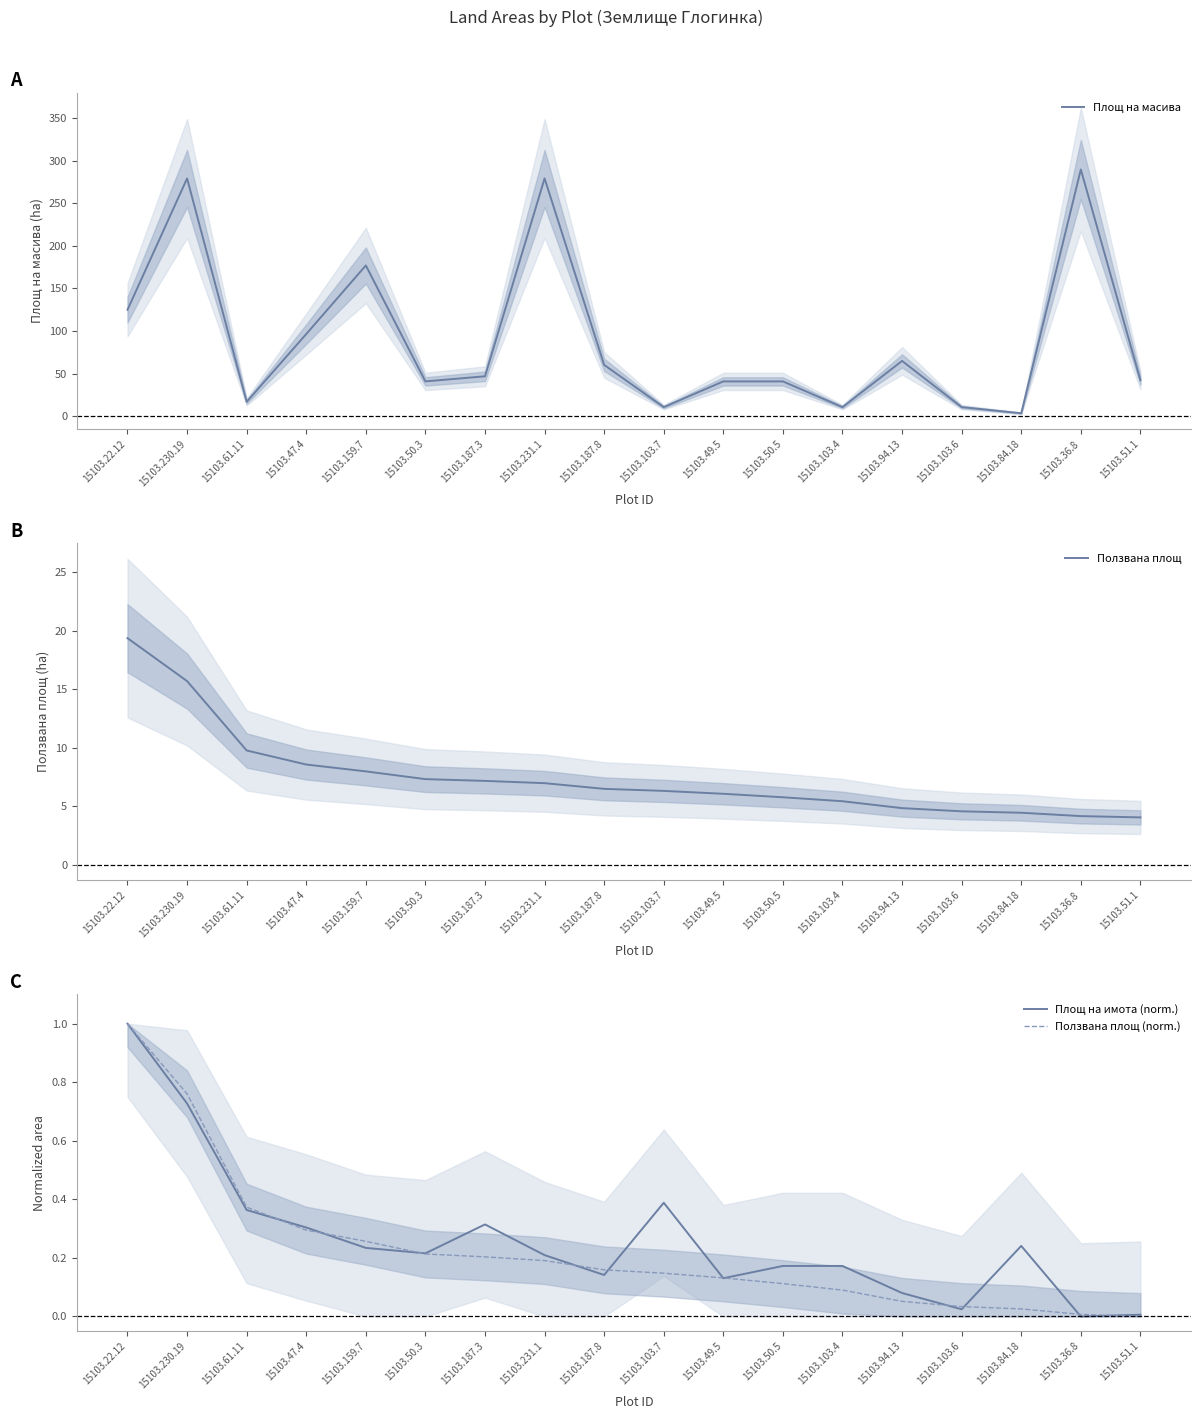

At how many categories does at least one series exceed 215?

3